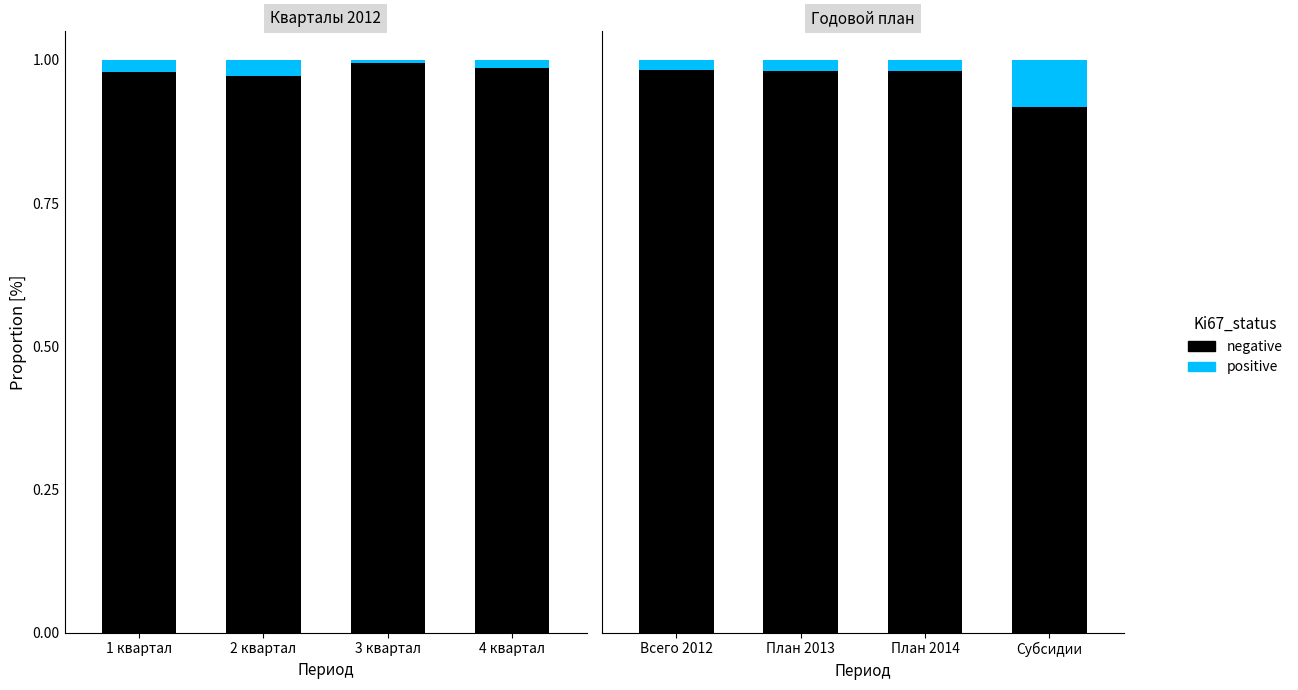

How many bars are there in each group?

2